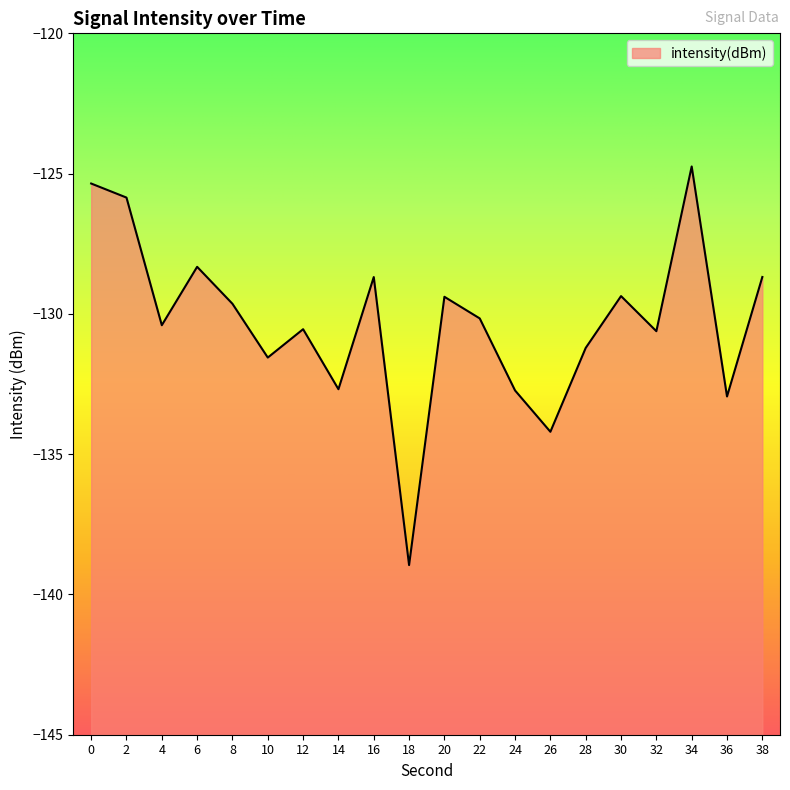

List the labels in order of value, largest first.

34, 0, 2, 6, 38, 16, 30, 20, 8, 22, 4, 12, 32, 28, 10, 14, 24, 36, 26, 18